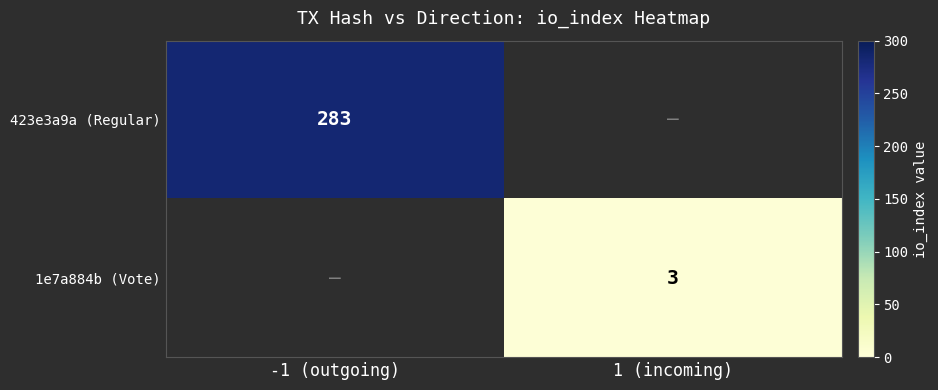

Which label corresponds to the smallest value in the chart?

1 (incoming)